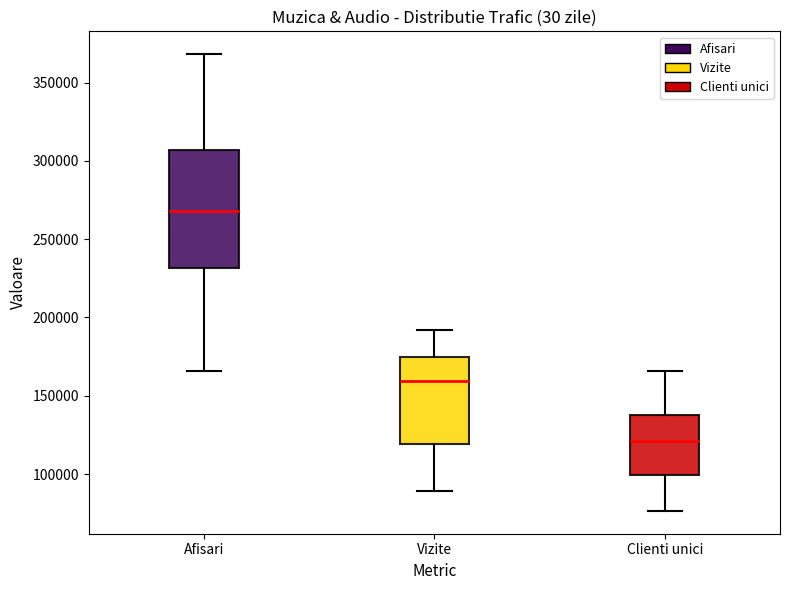

Reading left to right, transcribe this box plot: for each box, give where its median line is, the range the box spans, and where its two whiskers end, as read against the y-axis. The values are not printed on the chart, so give them approximately, as read against the axis.

Afisari: median 270000, box 230000 to 305000, whiskers 165000 to 370000
Vizite: median 160000, box 120000 to 175000, whiskers 90000 to 190000
Clienti unici: median 120000, box 100000 to 140000, whiskers 75000 to 165000